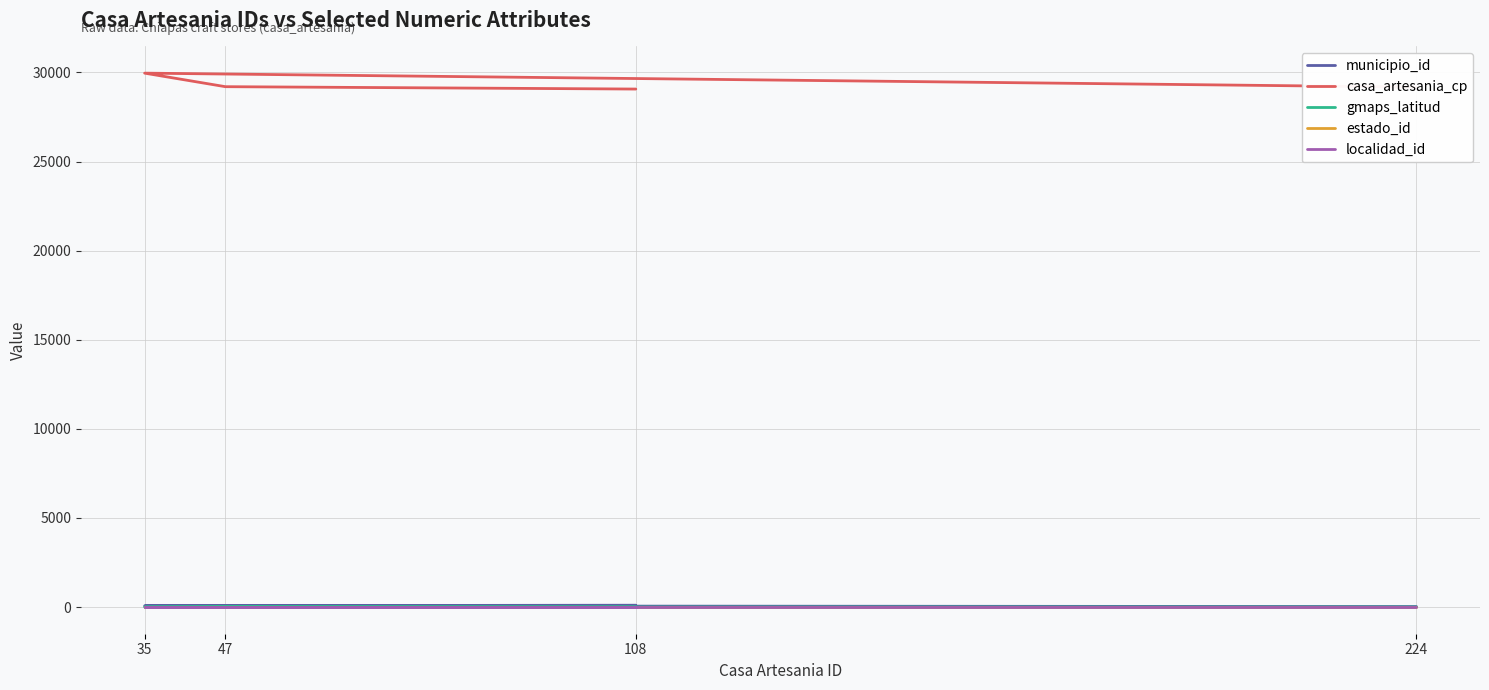

True or false: gmaps_latitud and municipio_id cross at least once.

False